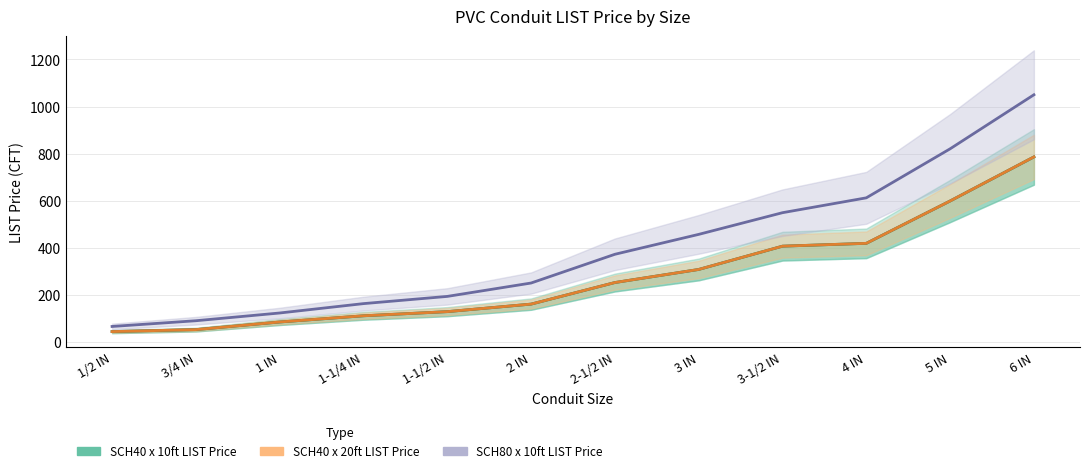

Where is SCH80 x 10ft LIST Price nearest to the value 558?

3-1/2 IN